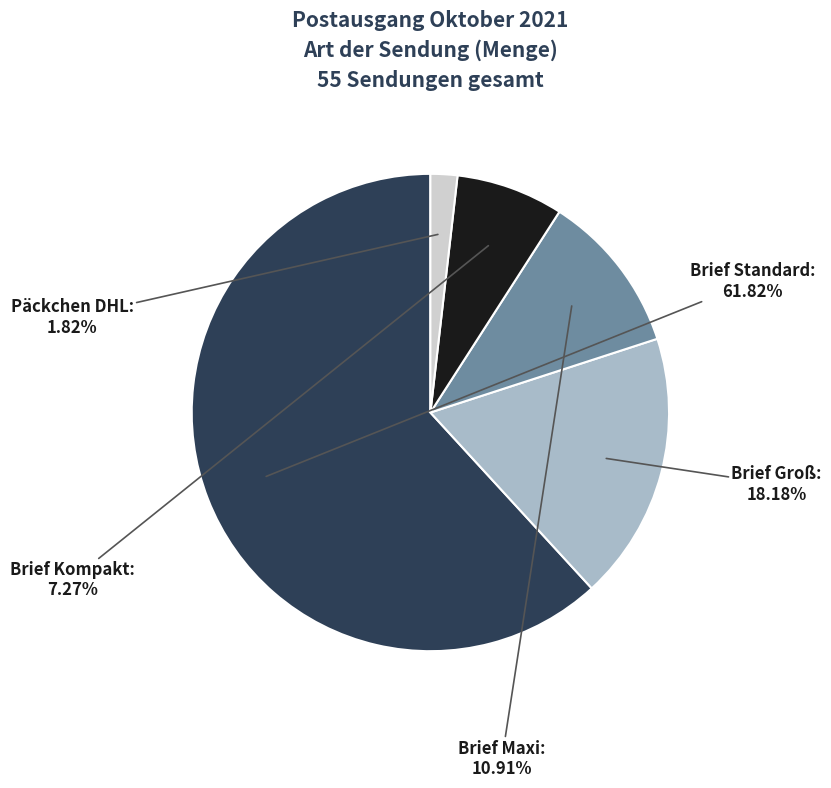

Does any single category account for the majority?

Yes